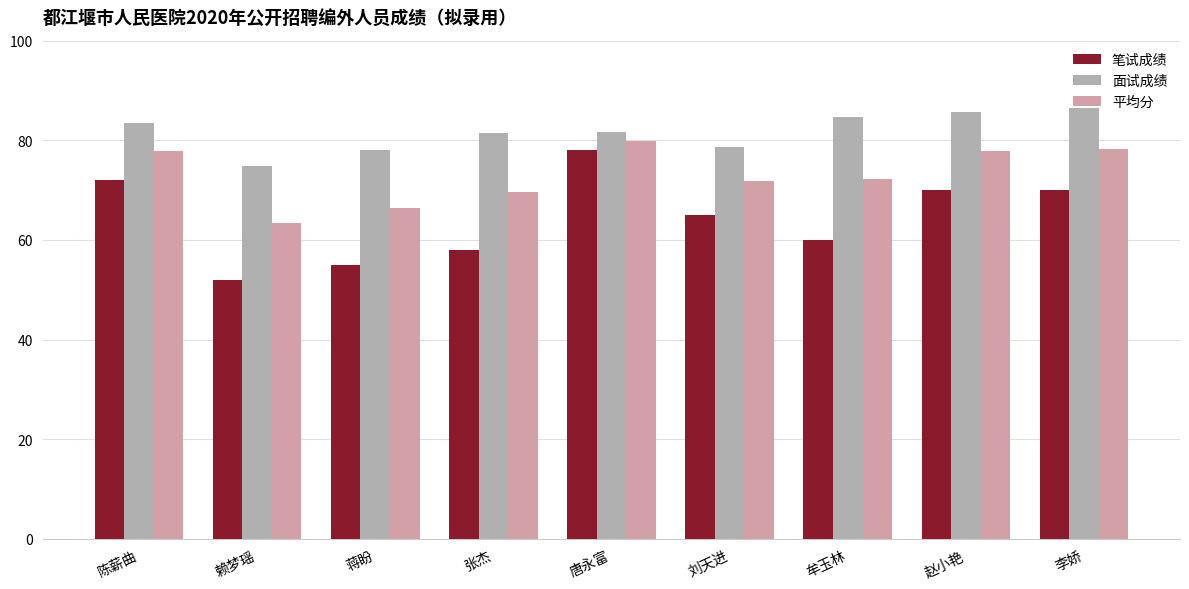

Rank the series at 唐永富 from lowest to highest value.

笔试成绩, 平均分, 面试成绩